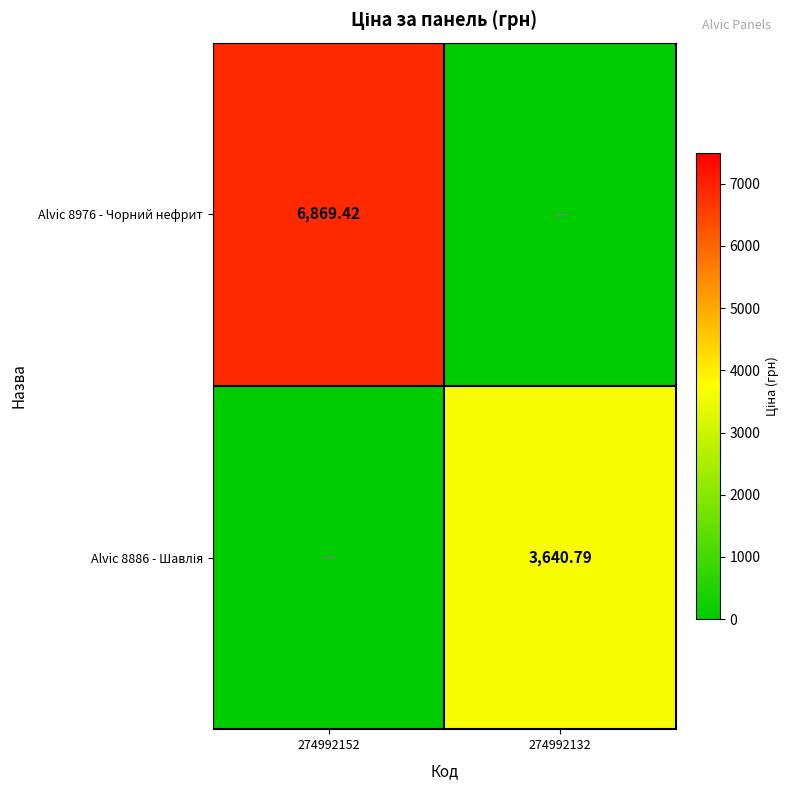

Which series has the largest range (max minus min)?

Alvic 8976 - Чорний нефрит